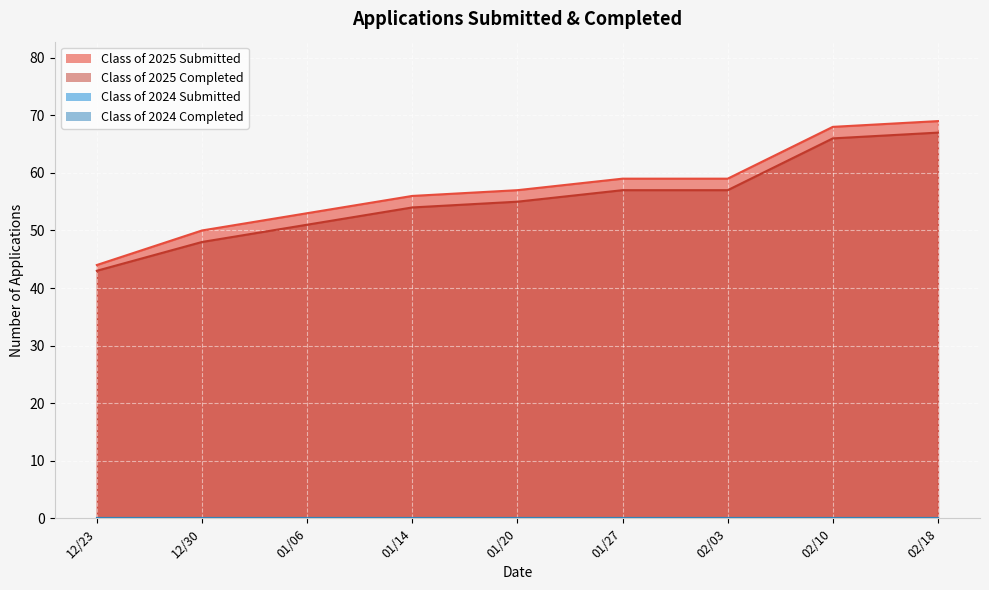

What is the difference between the highest and lowest values at 02/03?

2